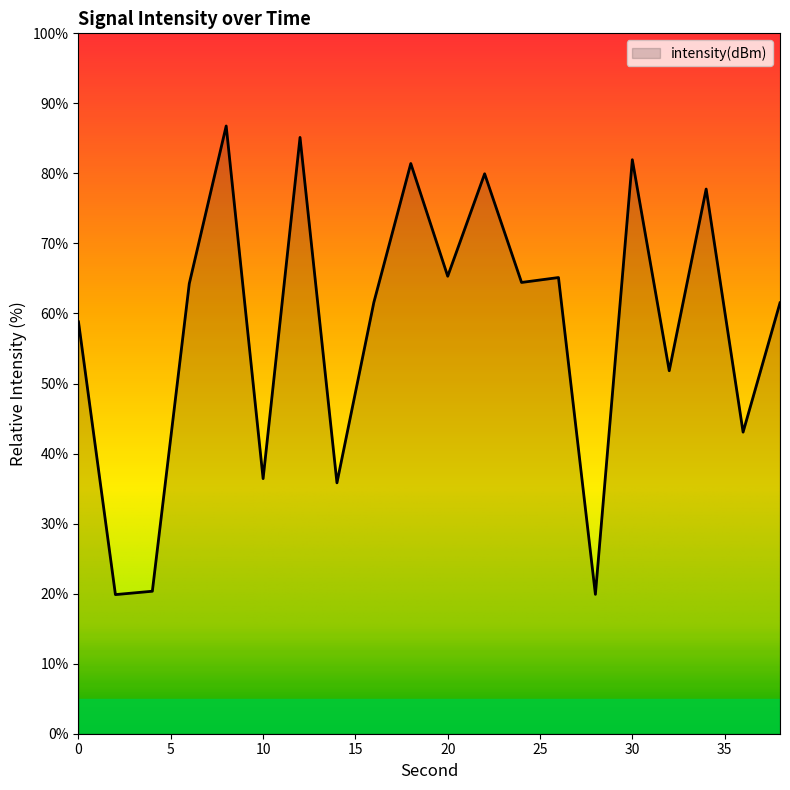

Does the chart have visible grid lines?

No